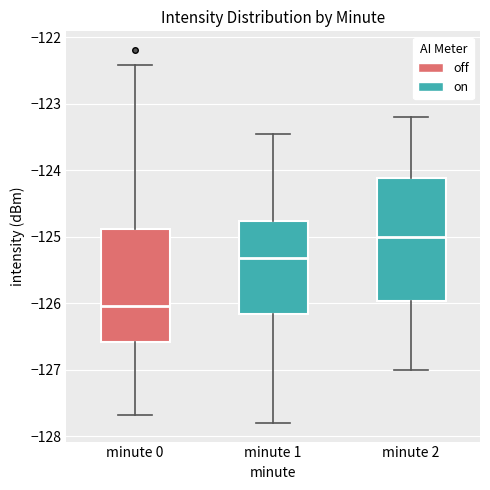

Reading left to right, transcribe this box plot: for each box, give where its median line is, the range the box spans, and where its two whiskers end, as read against the y-axis. The values are not printed on the chart, so give them approximately, as read against the axis.

minute 0: median -126.0, box -126.6 to -124.9, whiskers -127.7 to -122.4
minute 1: median -125.3, box -126.2 to -124.8, whiskers -127.8 to -123.4
minute 2: median -125.0, box -126.0 to -124.1, whiskers -127.0 to -123.2